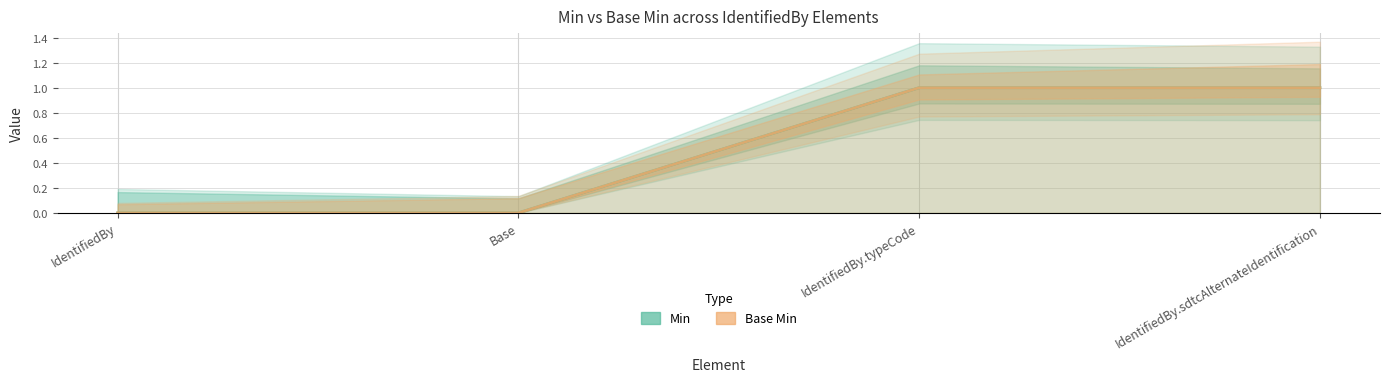

How many categories are shown in the chart?

4